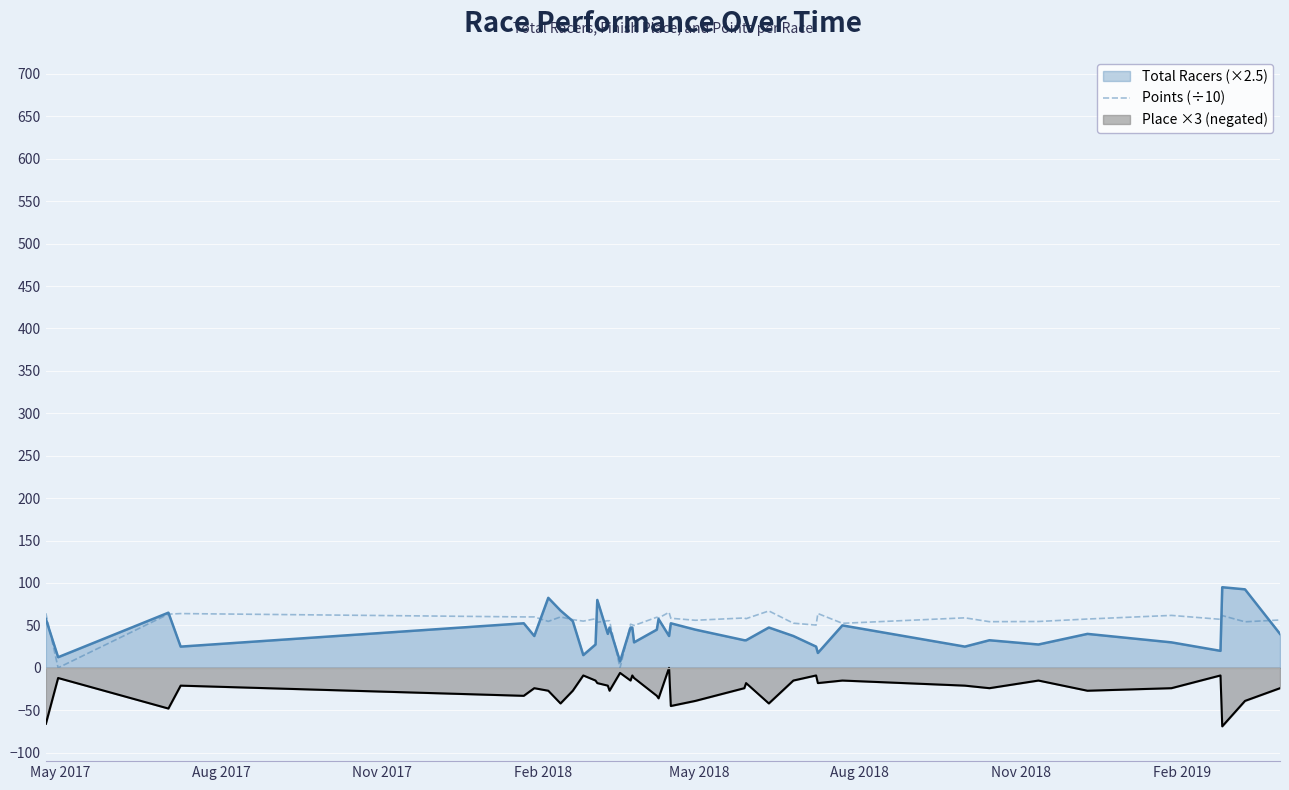

What is the minimum value shown in the chart?

-69.0